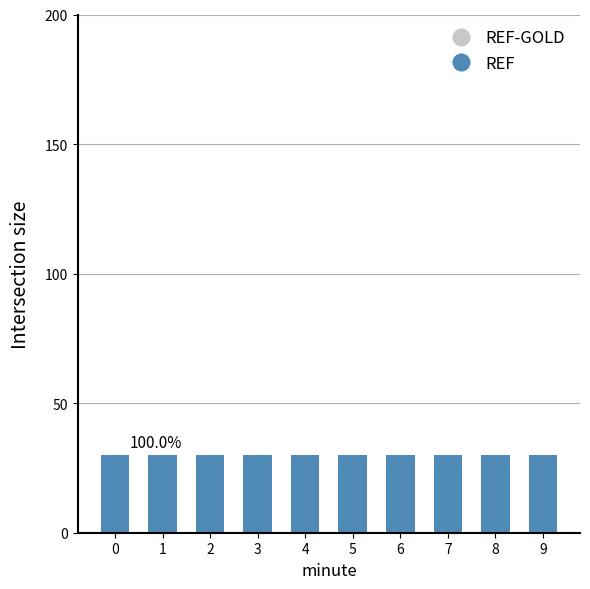

Reading right to left, extract all data points from this chart.

REF: 9=30	8=30	7=30	6=30	5=30	4=30	3=30	2=30	1=30	0=30
REF-GOLD: 9=0	8=0	7=0	6=0	5=0	4=0	3=0	2=0	1=0	0=0